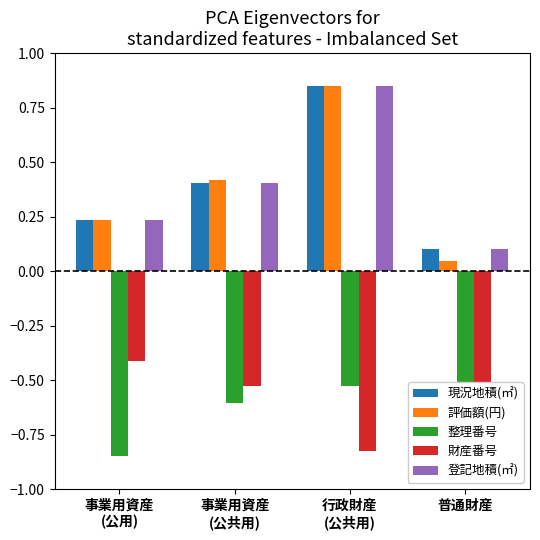

Which label corresponds to the smallest value in the chart?

事業用資産
(公用)